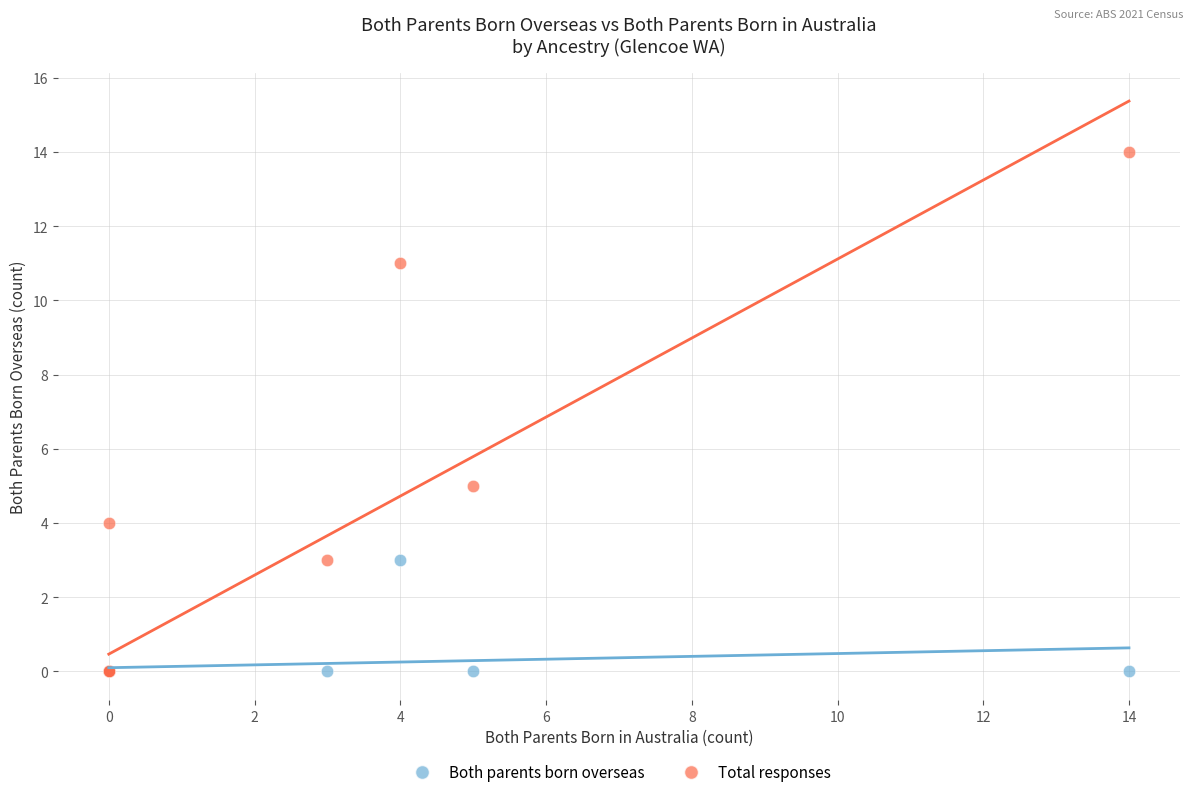

Which series reaches the maximum Y coordinate?

Total responses